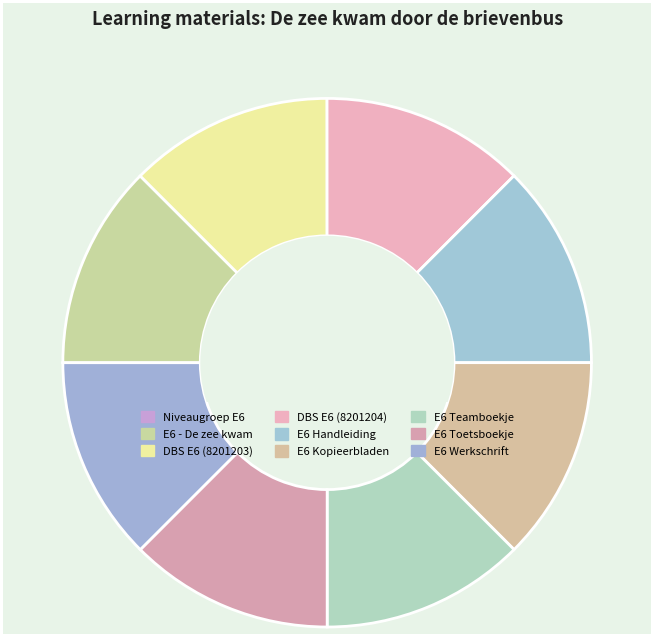

Which has a higher value, E6 Toetsboekje or E6 Handleiding?

E6 Toetsboekje